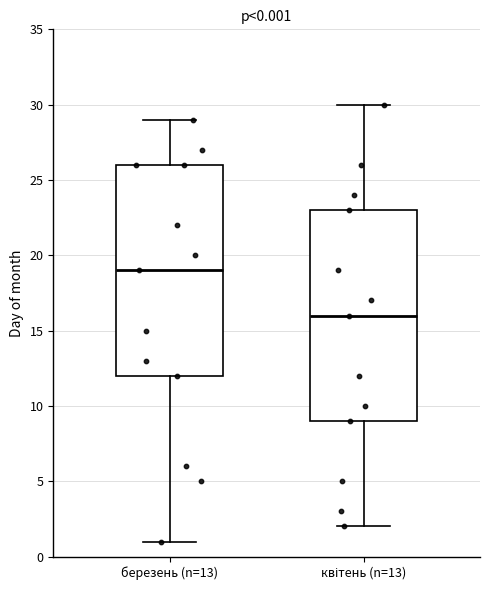

Which box has the highest median line?

березень (n=13)